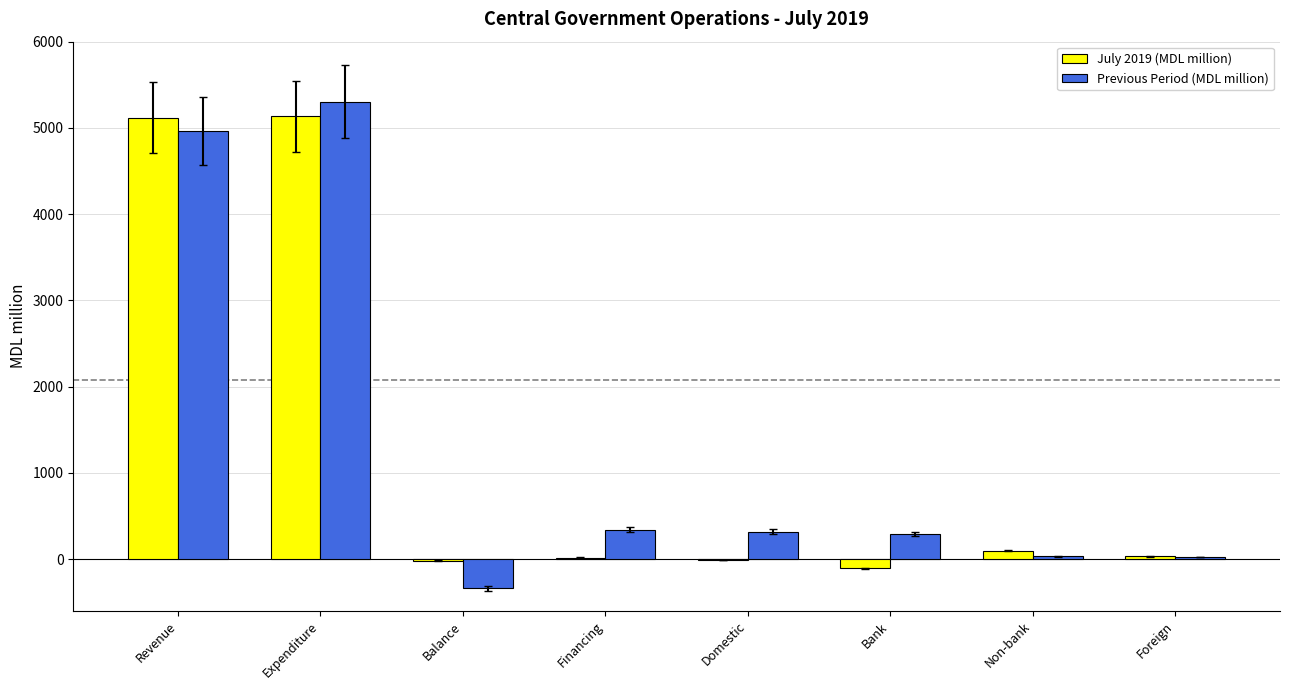

What are all the series names shown in the legend?

July 2019 (MDL million), Previous Period (MDL million)